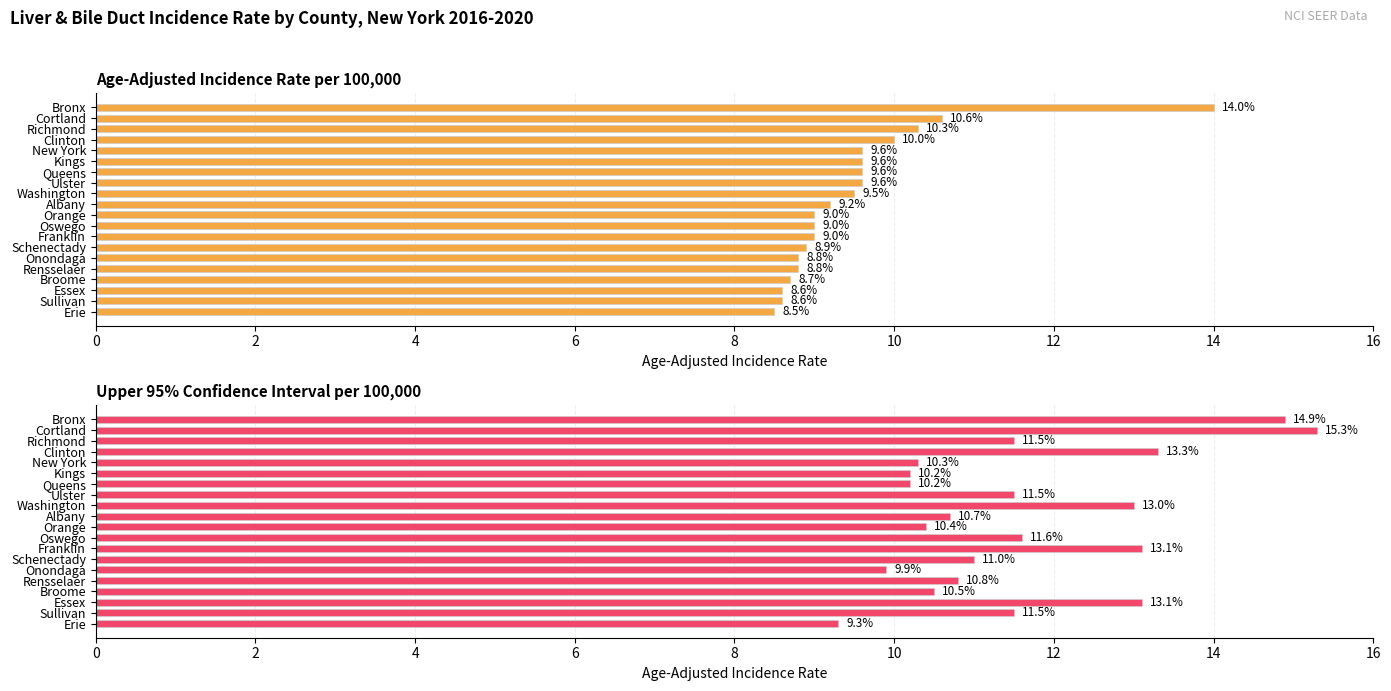

What is the difference between the maximum and minimum values in the Upper 95% CI series?

6.0